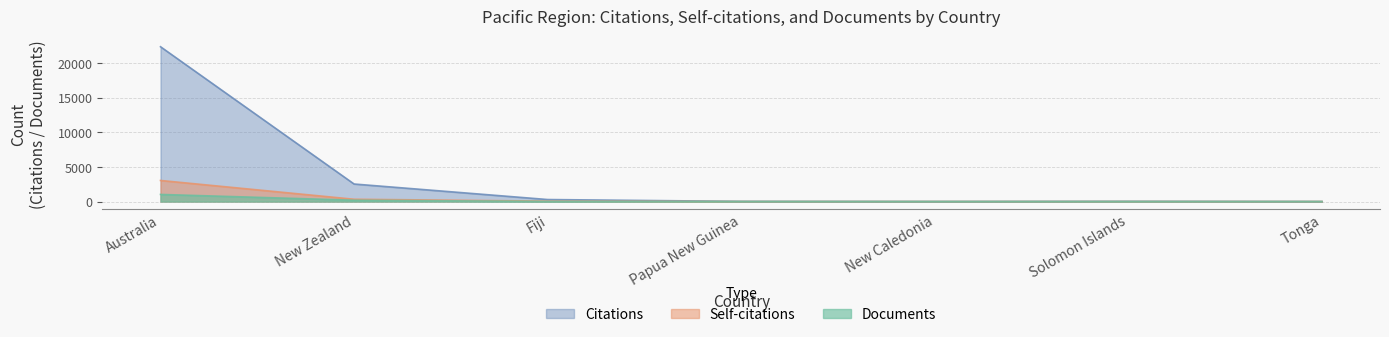

What is the label of the 1st point from the right?

Tonga